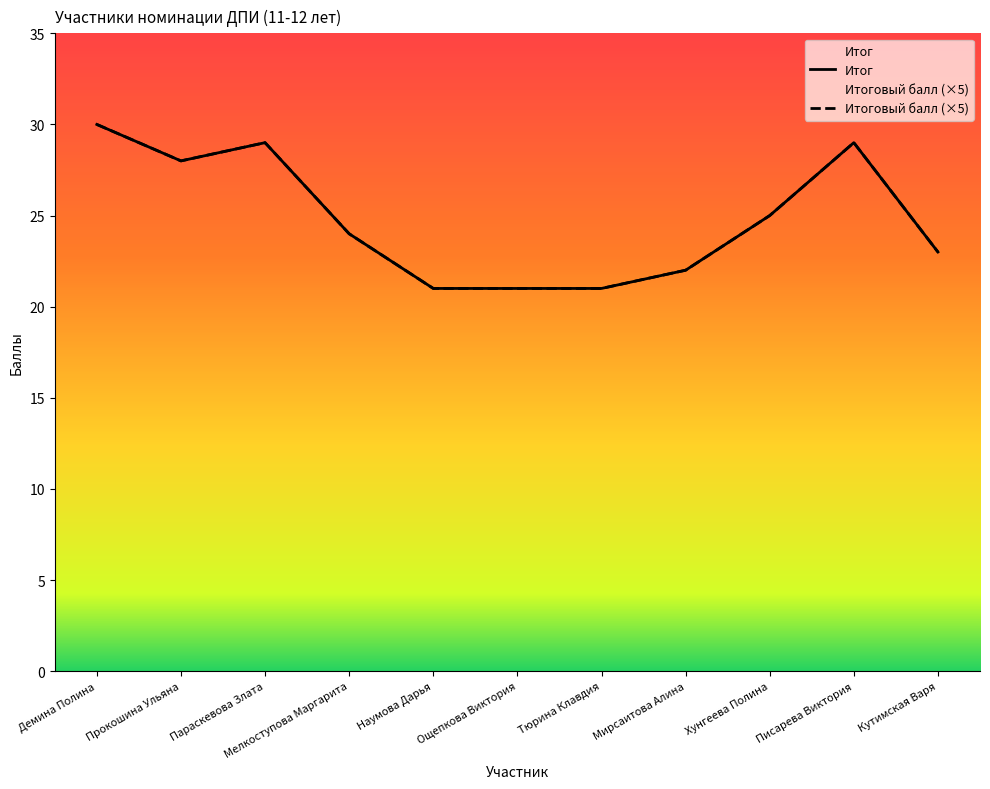

Rank the categories by Итоговый балл (×5) value from highest to lowest.

Демина Полина, Параскевова Злата, Писарева Виктория, Прокошина Ульяна, Хунгеева Полина, Мелкоступова Маргарита, Кутимская Варя, Мирсаитова Алина, Наумова Дарья, Ощепкова Виктория, Тюрина Клавдия